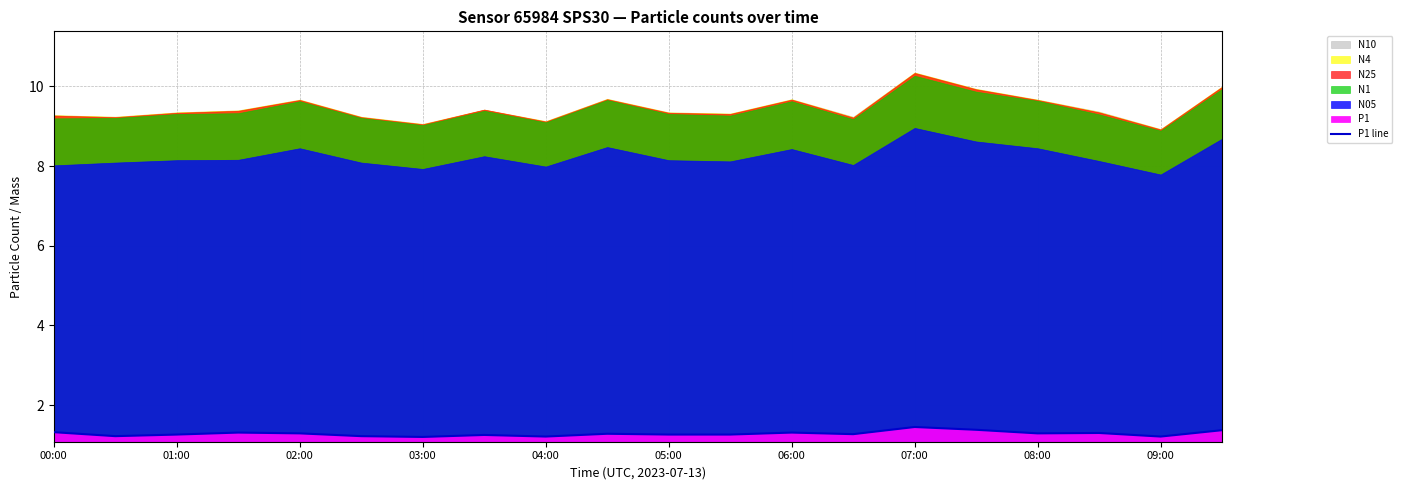

What is the average value?

1.3